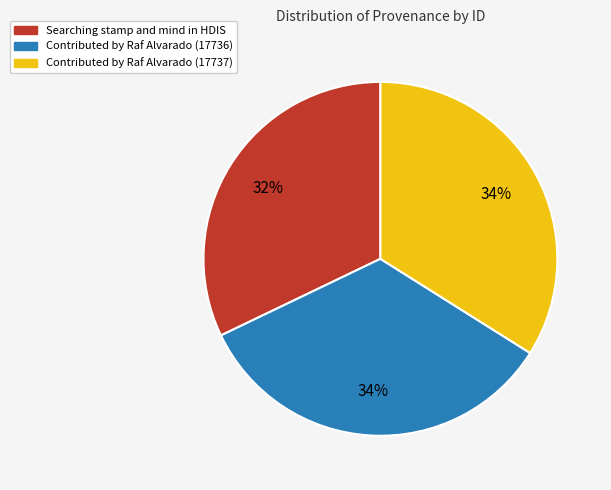

Approximately how many times larger is the value at Searching stamp and mind in HDIS compared to Contributed by Raf Alvarado (17737)?

0.9